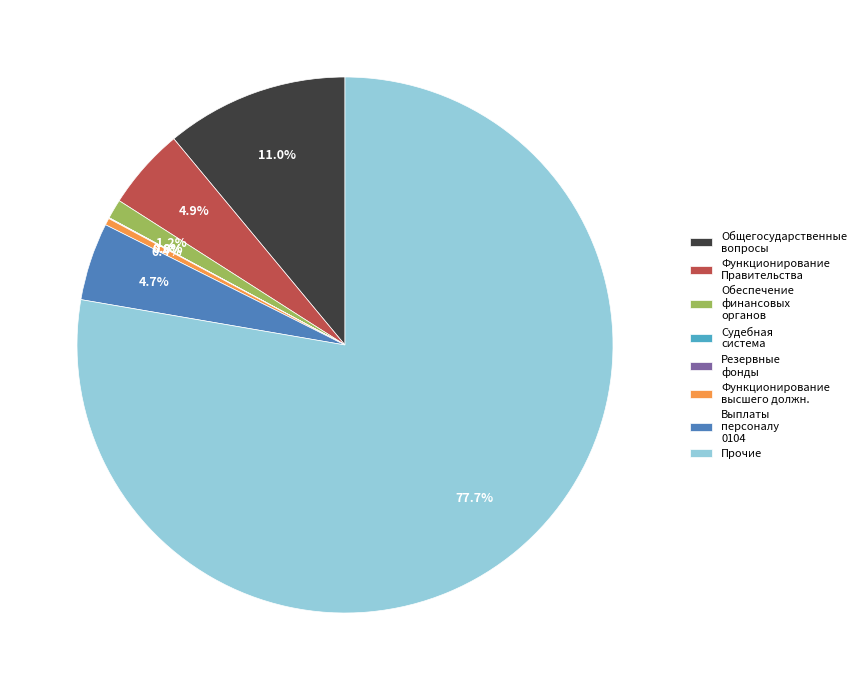

Which has a higher value, Обеспечение финансовых органов or Выплаты персоналу 0104?

Выплаты персоналу 0104